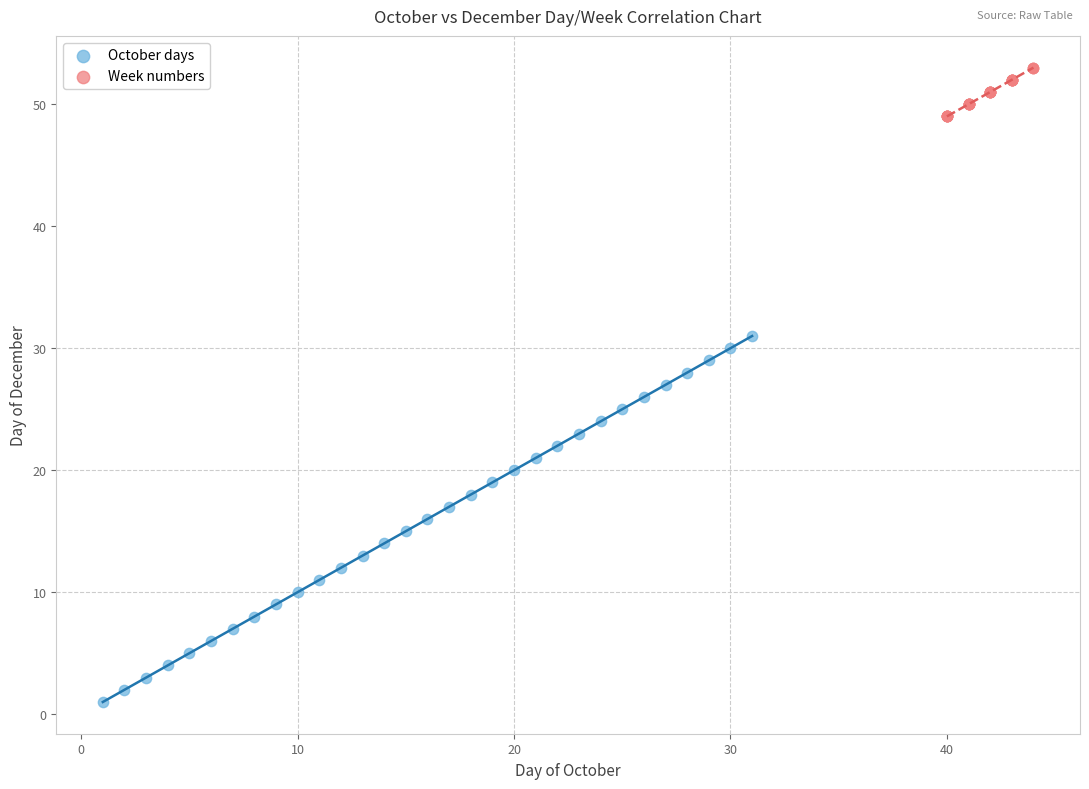

Which series reaches the maximum Y coordinate?

Week numbers